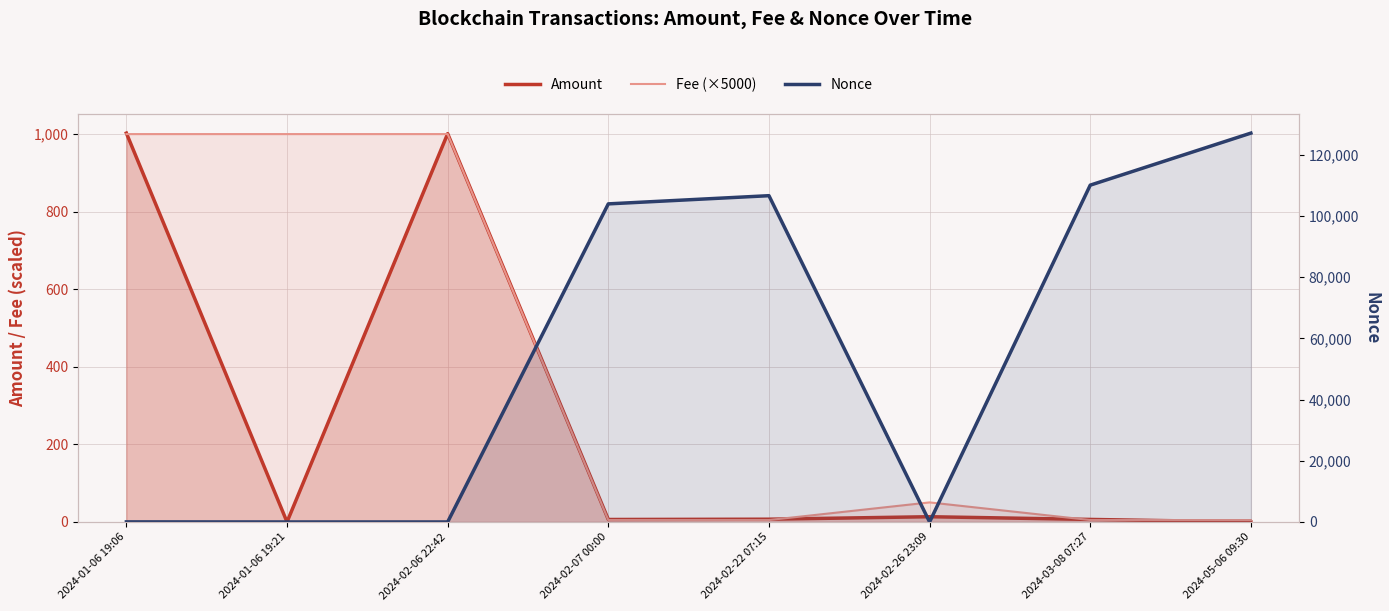

What is the sum of the Fee (×5000) values at 2024-03-08 07:27 and 2024-02-26 23:09?

55.5